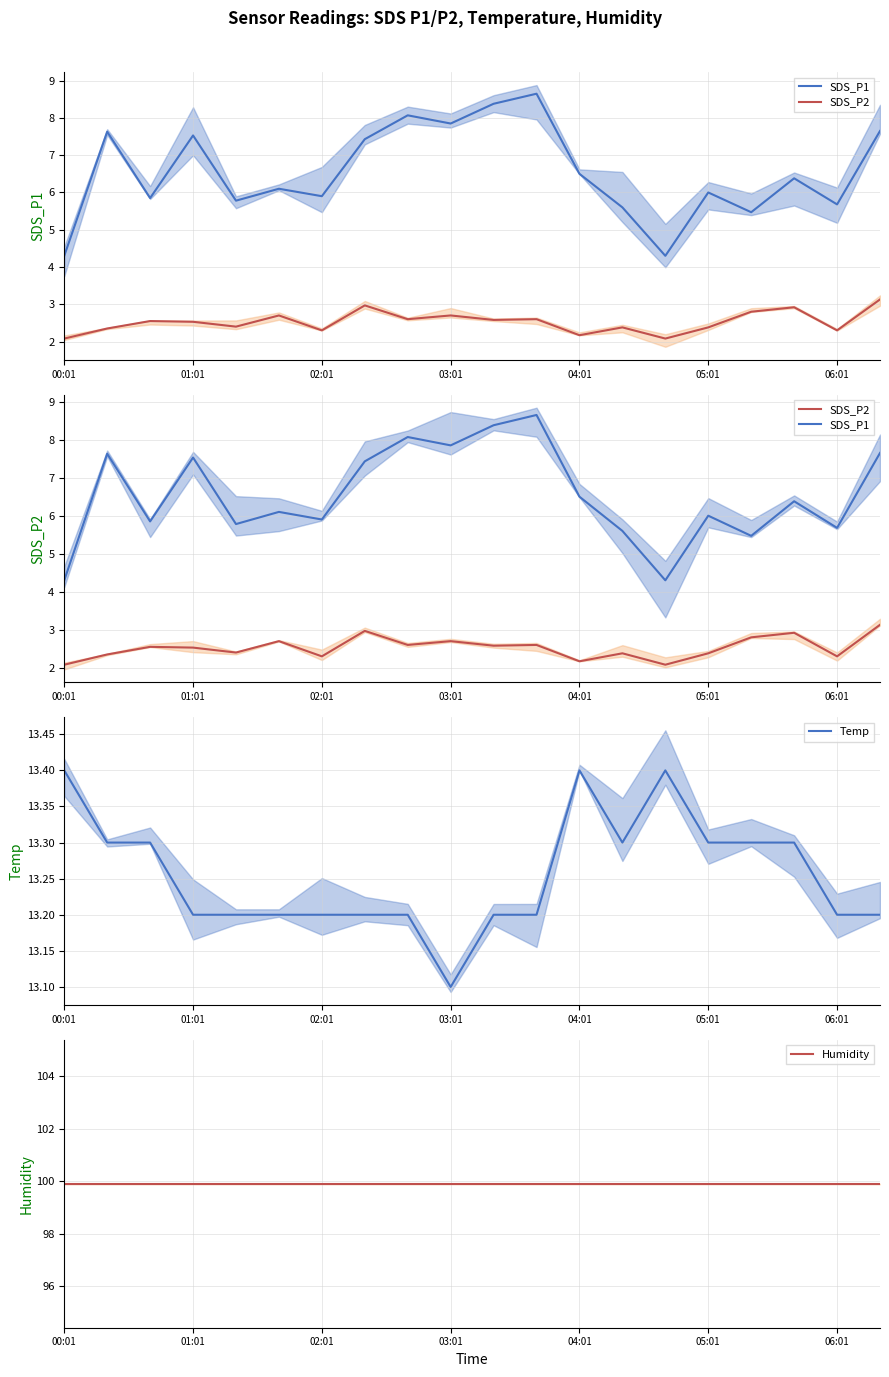

What is the maximum value shown in the chart?

99.9